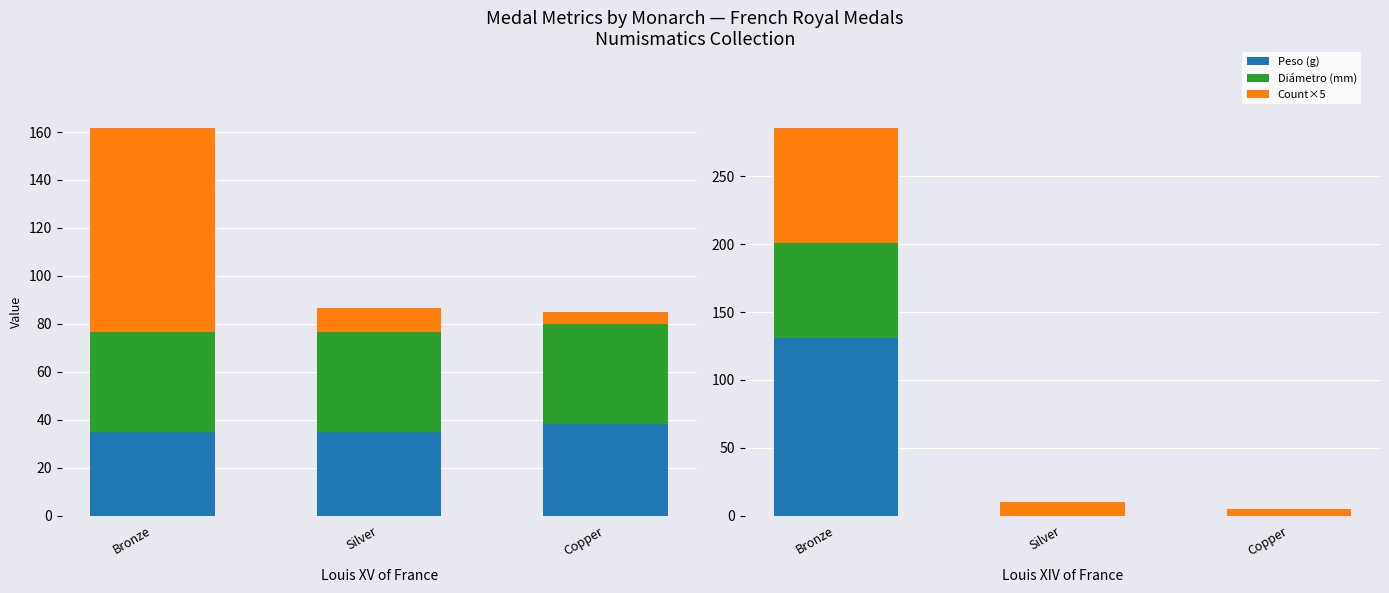

What is the difference between the highest and lowest values at Copper?

5.0